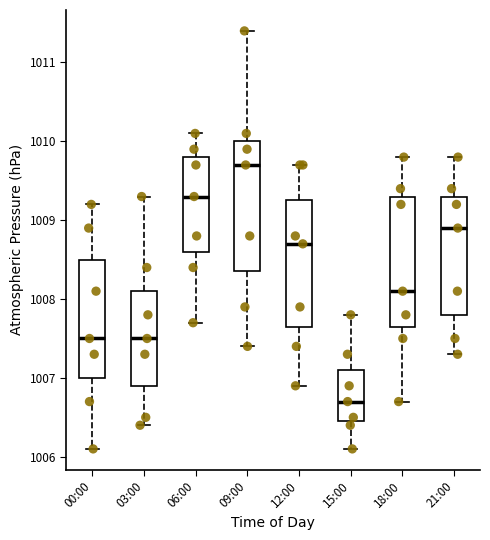

Which box has the lowest median line?

15:00